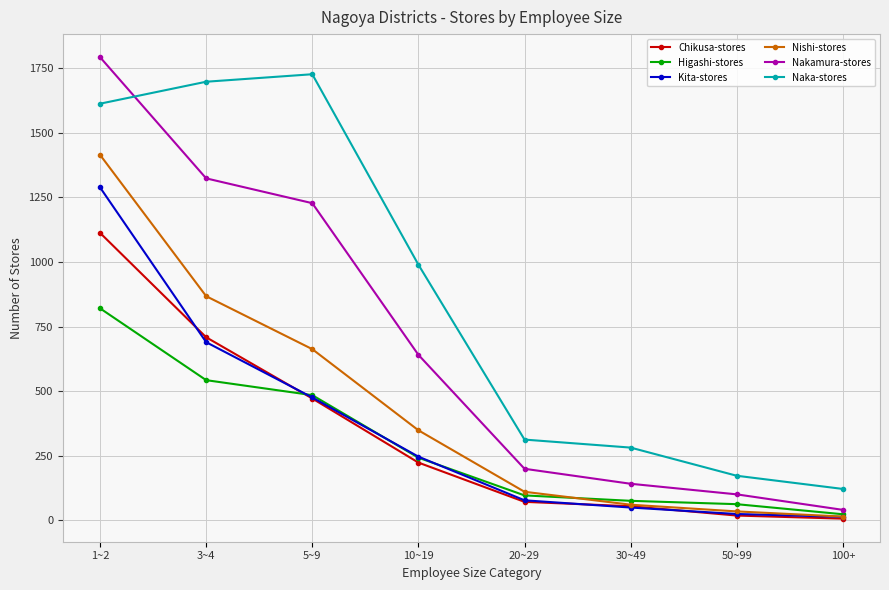

Between 1~2 and 30~49, which series saw the biggest shift?

Nakamura-stores